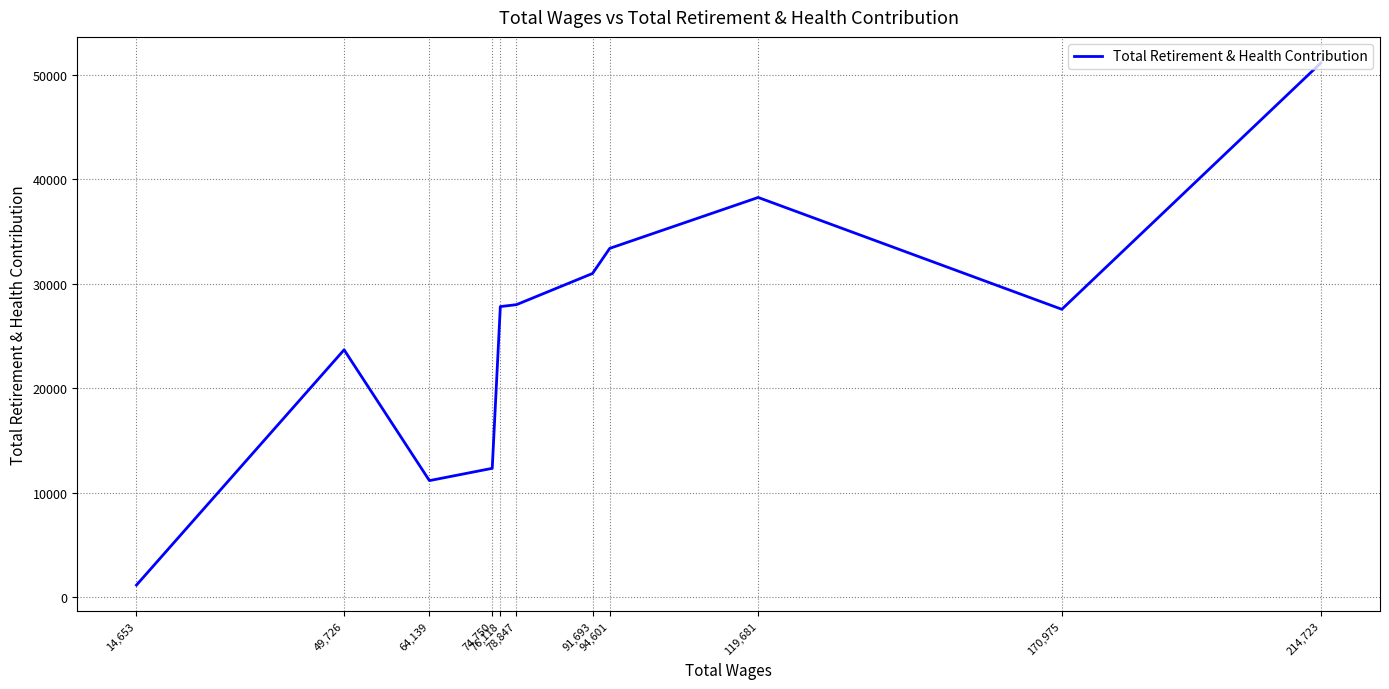

Reading left to right, what are all the values shown in this chart?

214,723=51156	170,975=27565	119,681=38277	94,601=33401	91,693=30996	78,847=28009	76,118=27825	74,750=12333	64,139=11155	49,726=23684	14,653=1151